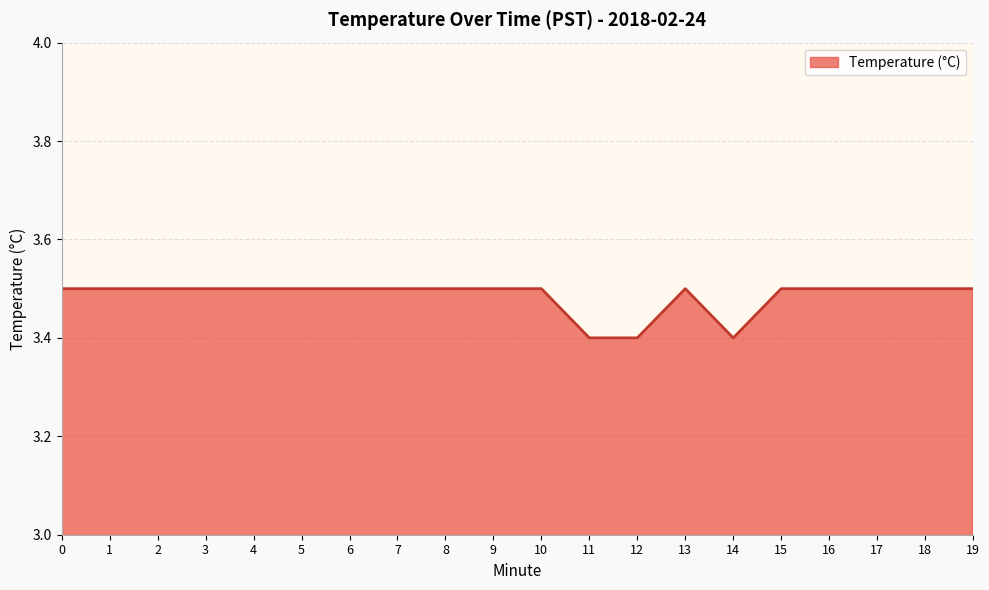

What is the approximate value at 13?

3.5